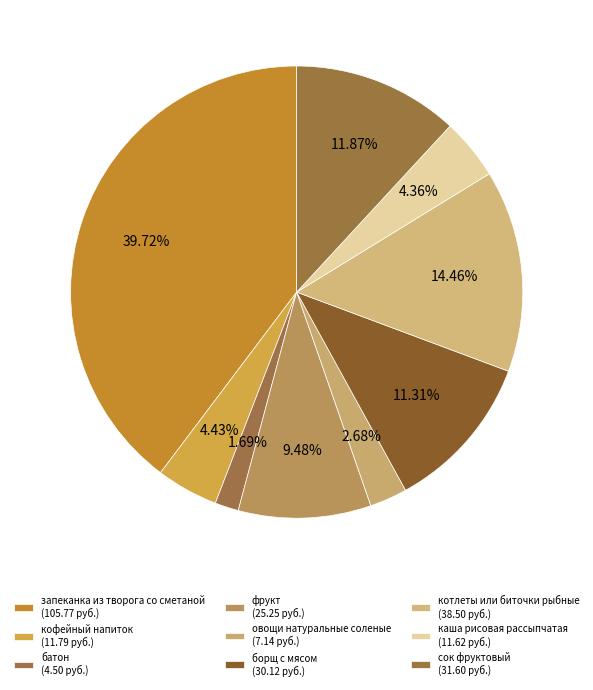

To the nearest percent, what percentage of the pie is кофейный напиток?

4%